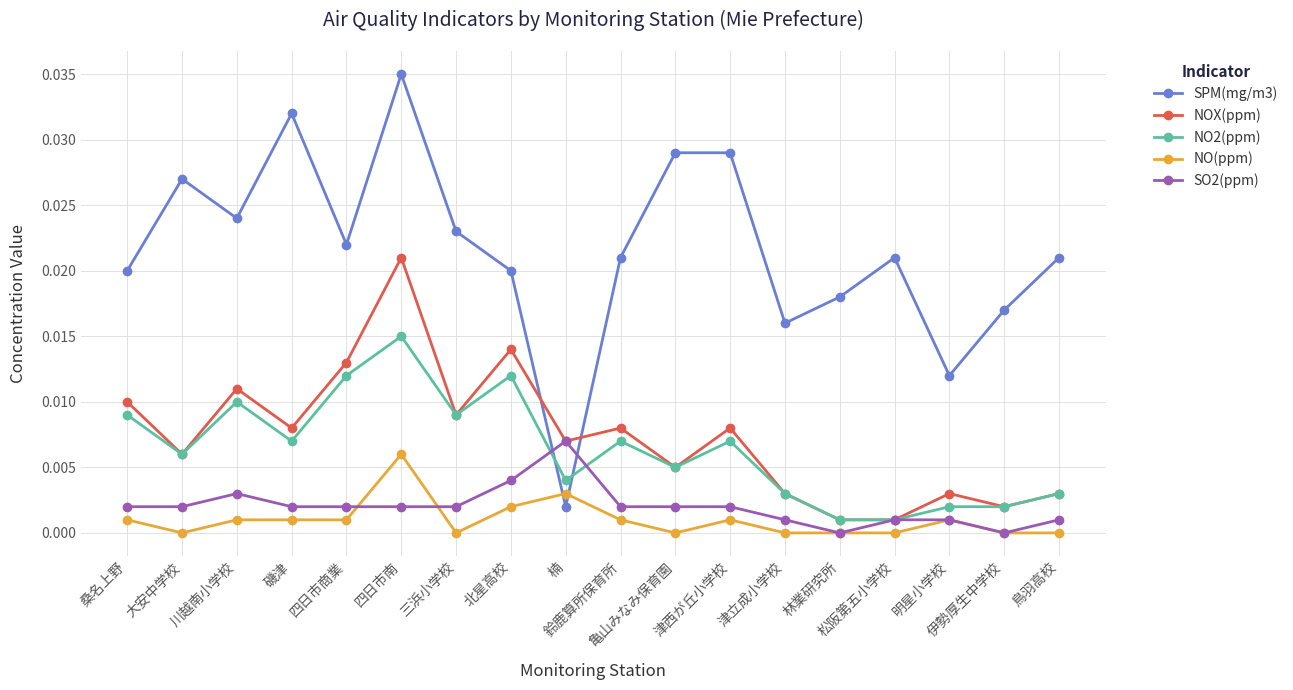

At 川越南小学校, list the series in order from largest to smallest.

SPM(mg/m3), NOX(ppm), NO2(ppm), SO2(ppm), NO(ppm)